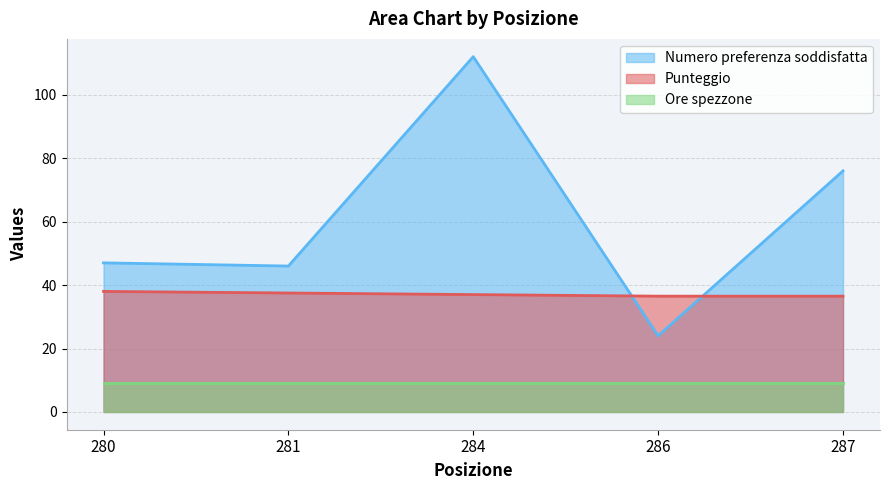

Where do Punteggio and Numero preferenza soddisfatta first cross each other?

284 and 286